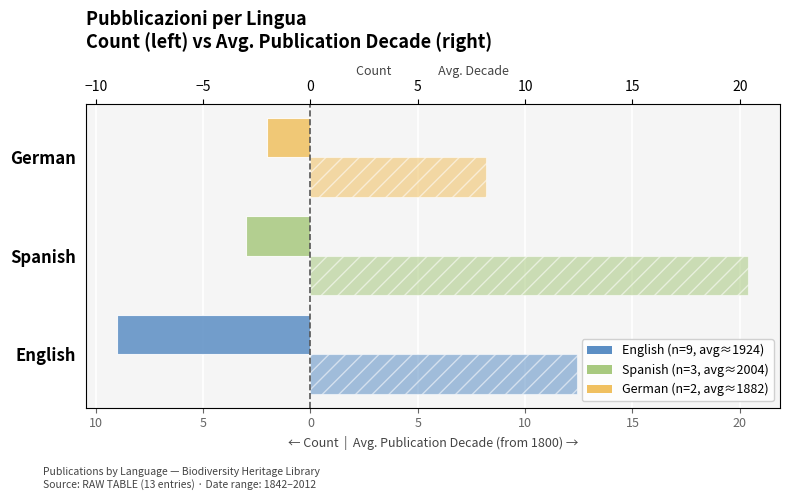

List the series in order of their overall mean, highest first.

Avg Date Decade (right), Count (left)